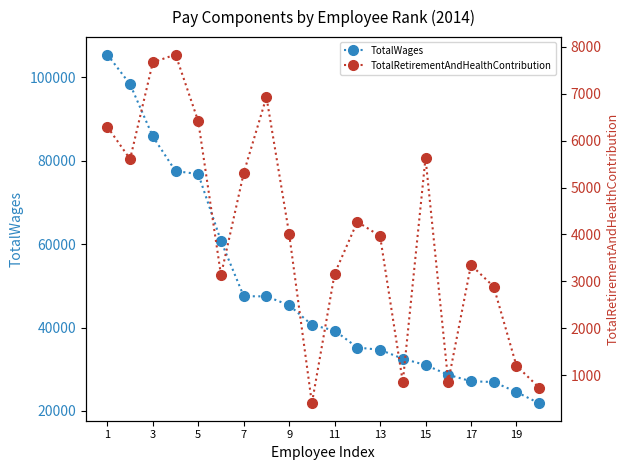

Reading left to right, extract all data points from this chart.

TotalWages: 105504	98364	85844	77541	76829	60748	47519	47475	45362	40625	39282	35197	34656	32517	31011	28664	27113	26918	24538	21824
TotalRetirementAndHealthContribution: 6298	5608	7672	7839	6414	3133	5311	6933	4011	399	3164	4272	3966	852	5632	860	3350	2888	1201	733